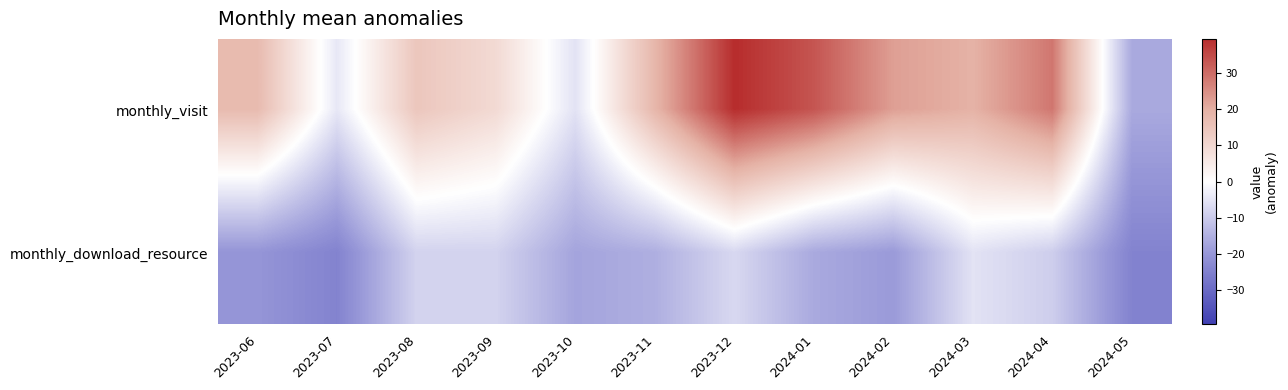

Between 2023-11 and 2023-09, which is larger?

2023-11